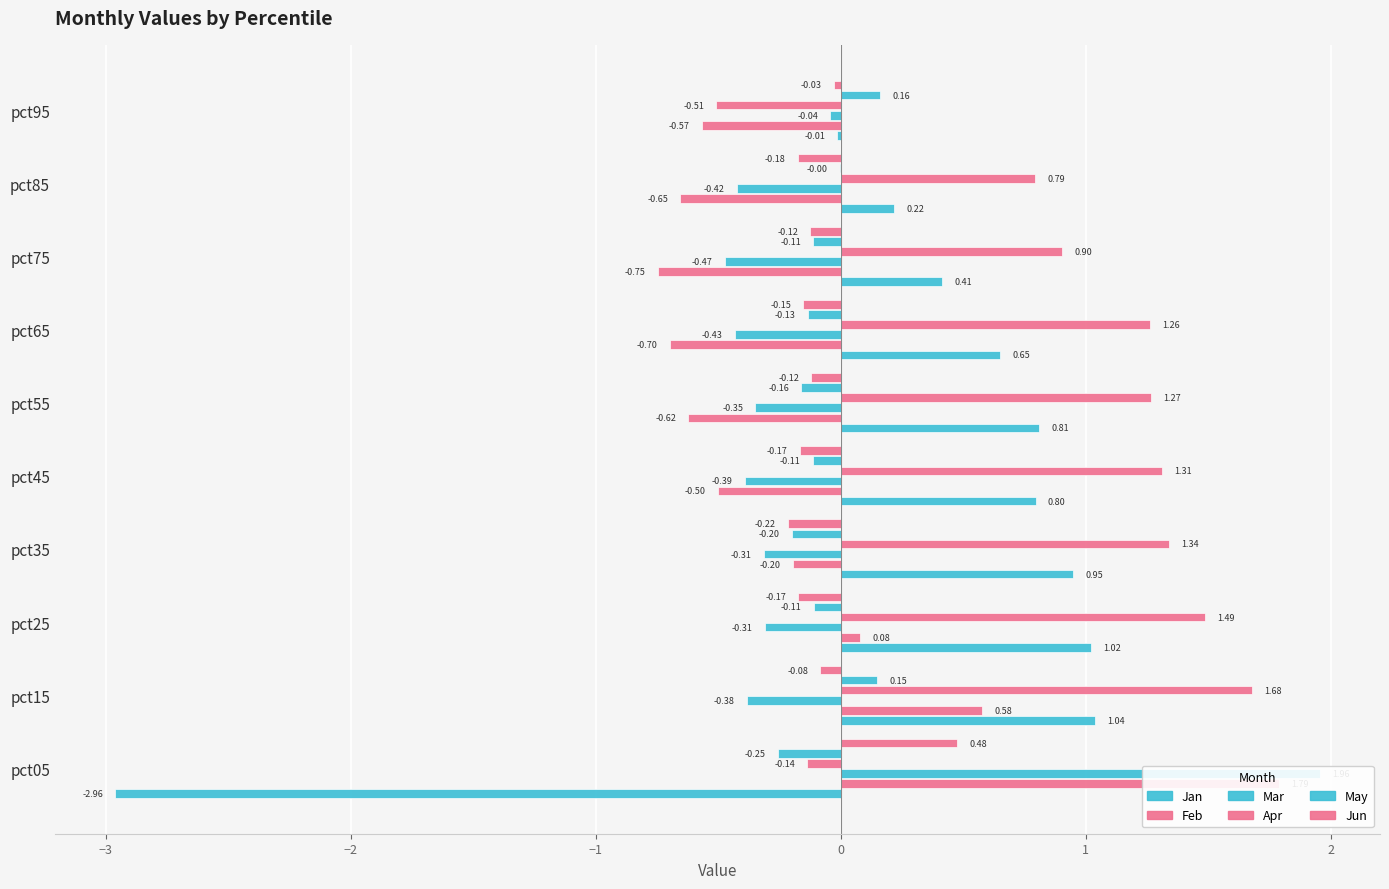

What are all the series names shown in the legend?

Jan, Feb, Mar, Apr, May, Jun